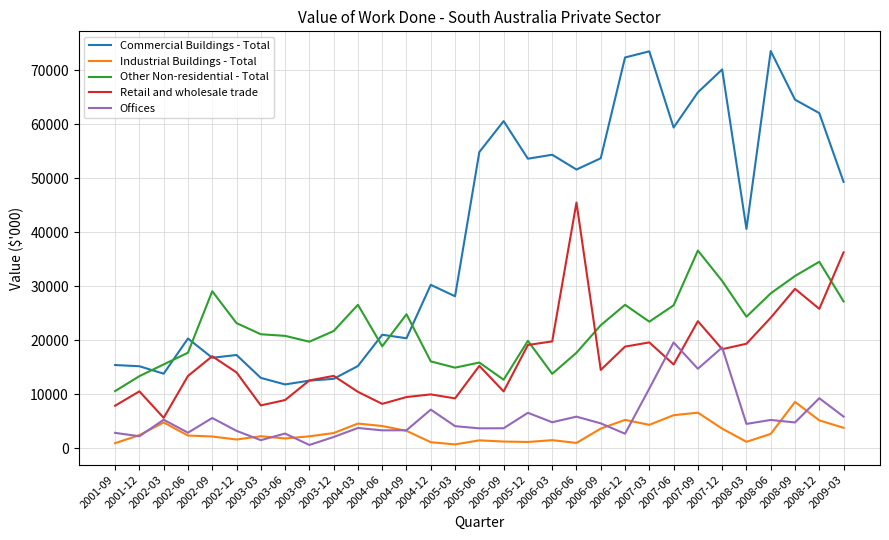

True or false: Offices has a value of 9296 at 2008-12.

True